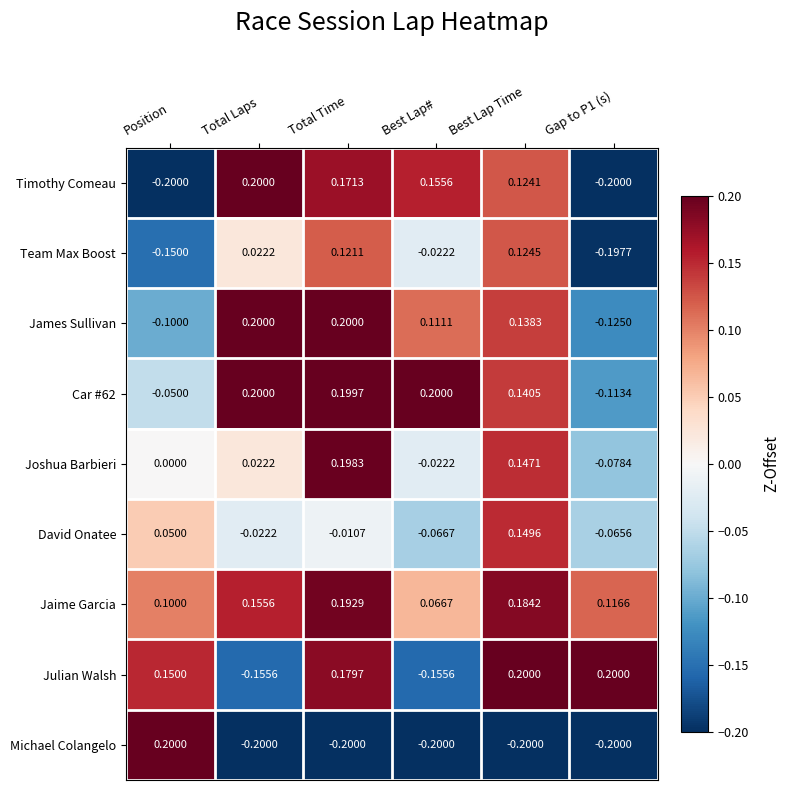

Where does the Car #62 series first go above 0?

Total Laps